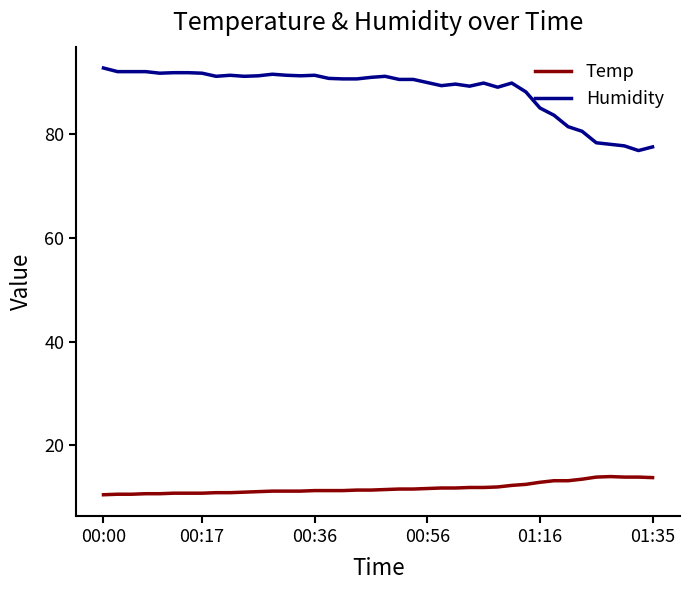

True or false: Temp and Humidity intersect in this chart.

False